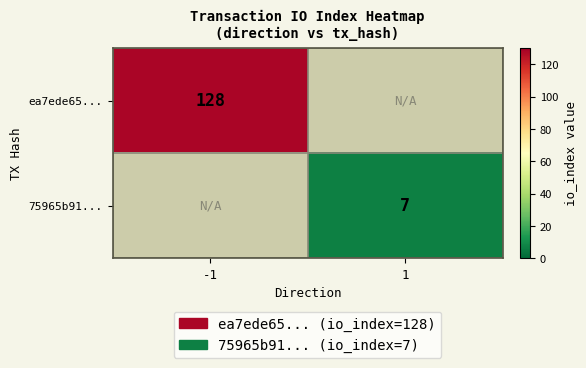

How many data points does each series have?

2